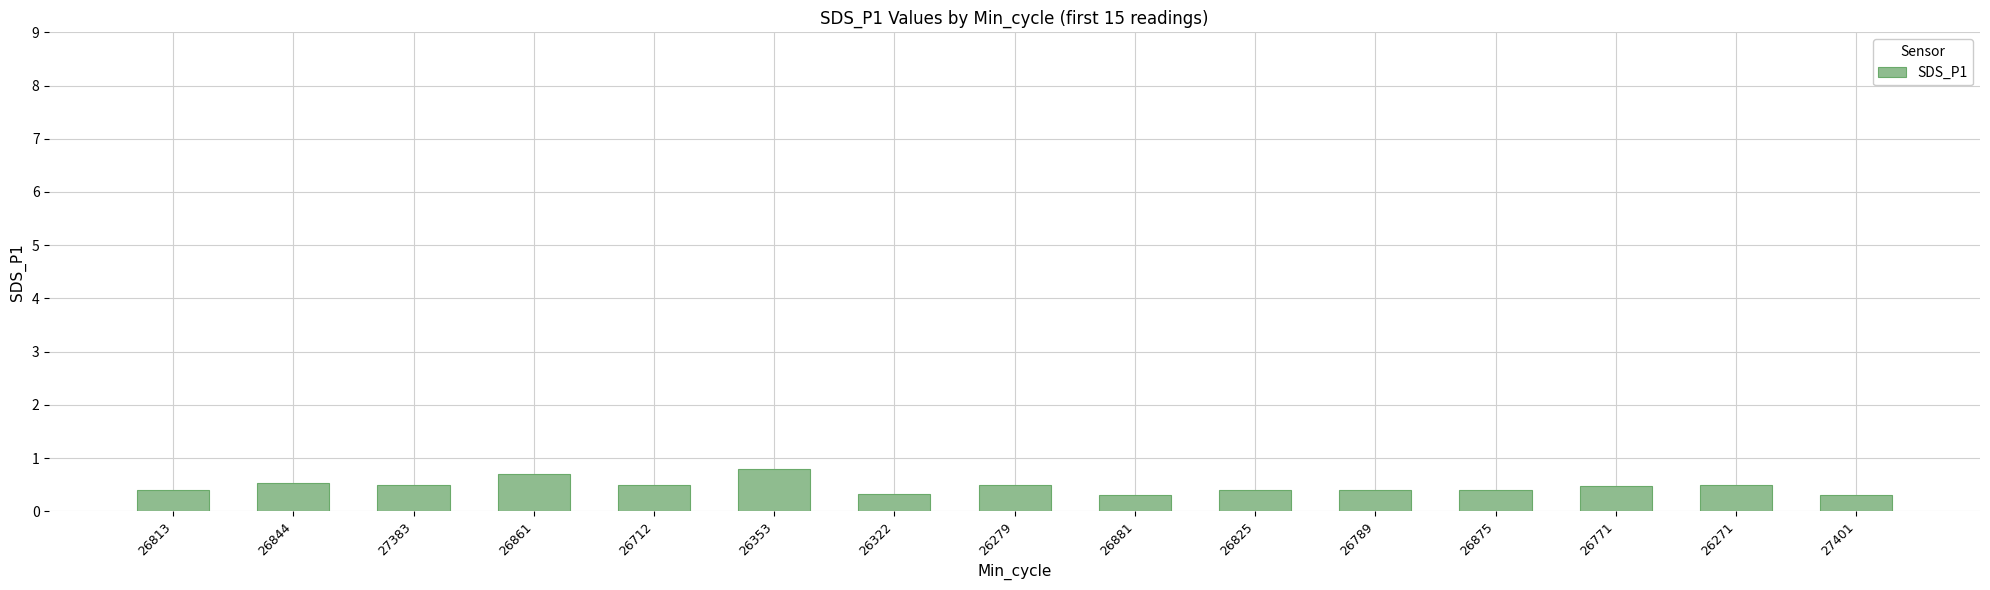

What is the sum of the values at 26353 and 26844?

1.3